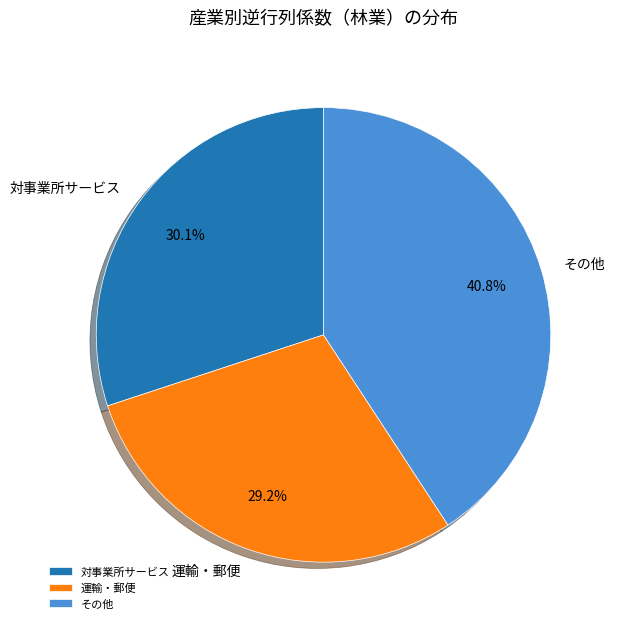

Count the number of slices in the pie.

3